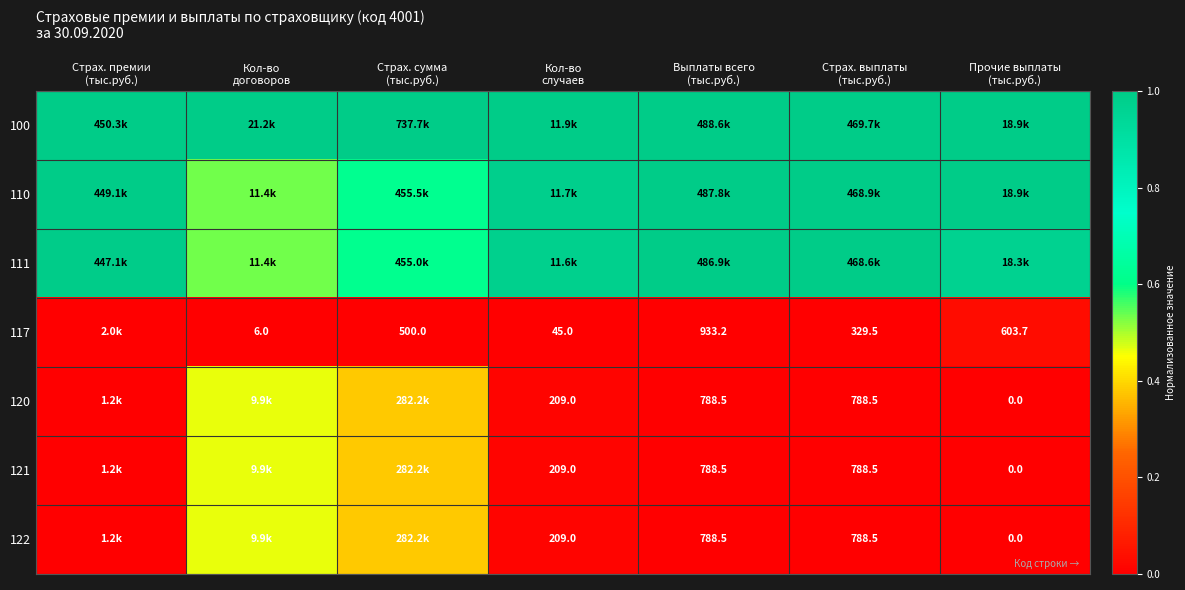

At which label does 120 reach its minimum?

Страх. премии (тыс.руб.)